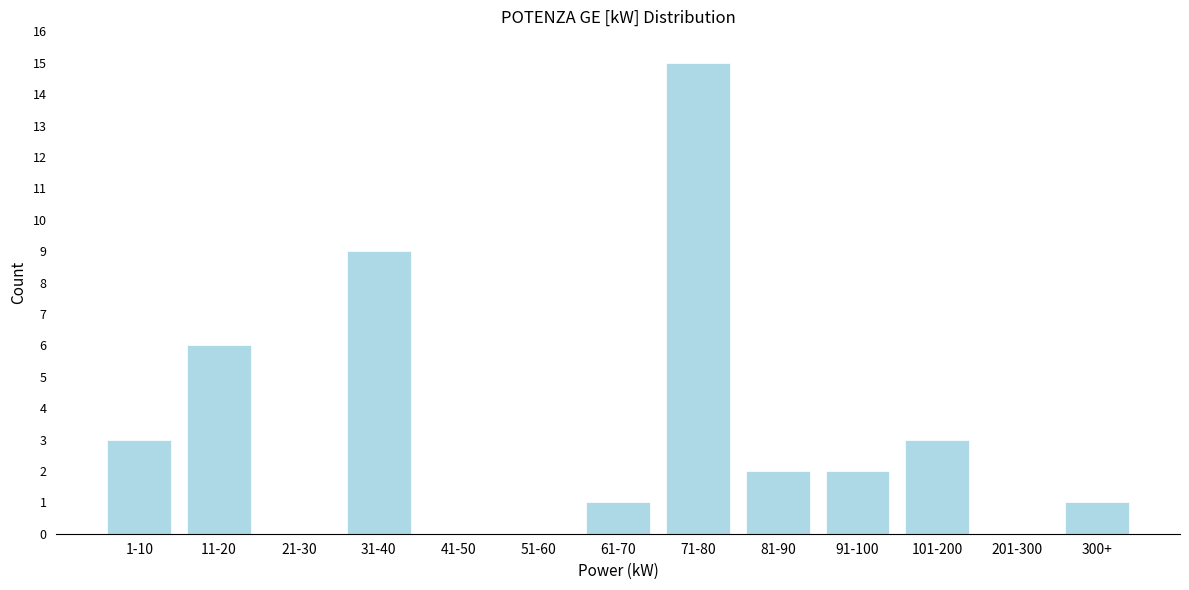

Reading right to left, what are all the values shown in this chart?

300+=1	201-300=0	101-200=3	91-100=2	81-90=2	71-80=15	61-70=1	51-60=0	41-50=0	31-40=9	21-30=0	11-20=6	1-10=3